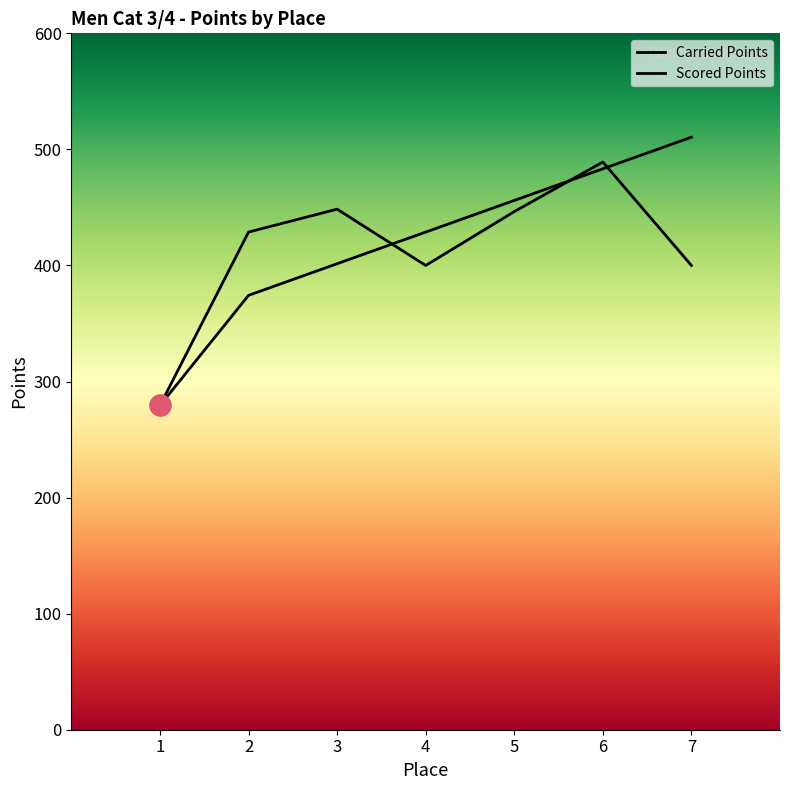

Reading left to right, what are all the values shown in this chart?

Carried Points: 1=279.4	2=428.8	3=448.5	4=400.0	5=446.4	6=489.1	7=400.0
Scored Points: 1=279.4	2=374.3	3=401.5	4=428.8	5=456.0	6=483.3	7=510.5